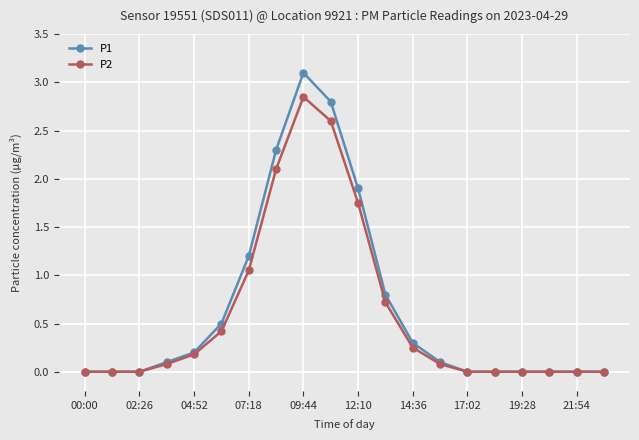

Rank the series by their maximum value, from lowest to highest.

P2, P1